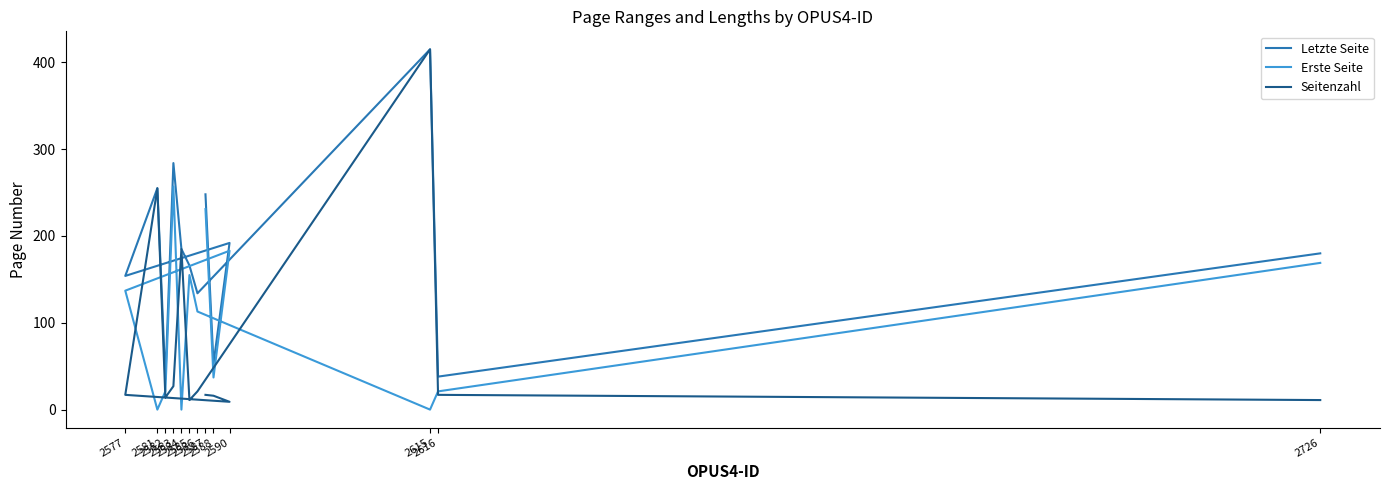

Between 2590 and 2615, which series saw the biggest shift?

Seitenzahl